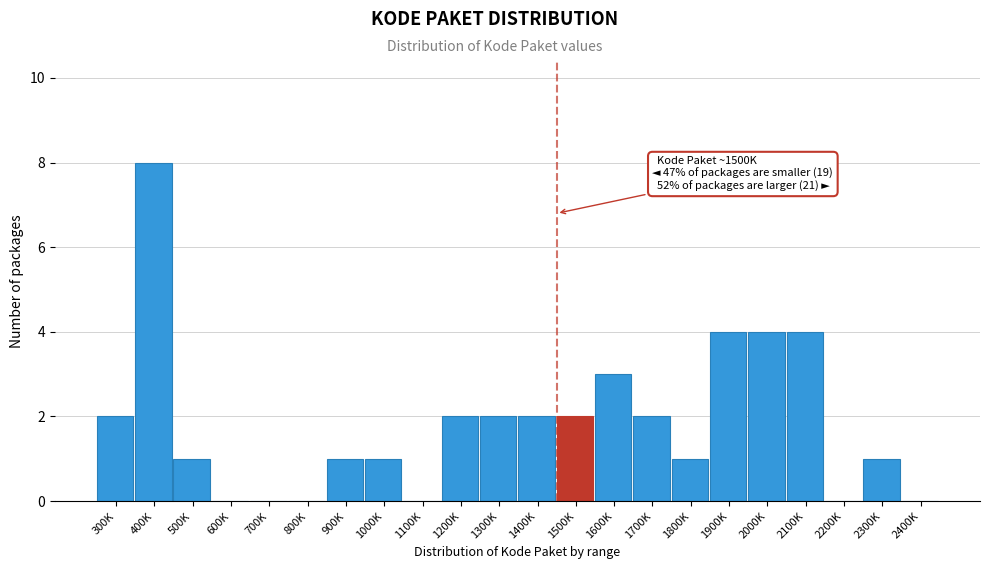

Reading left to right, list all the values displayed in this chart.

300K=2	400K=8	500K=1	600K=0	700K=0	800K=0	900K=1	1000K=1	1100K=0	1200K=2	1300K=2	1400K=2	1500K=2	1600K=3	1700K=2	1800K=1	1900K=4	2000K=4	2100K=4	2200K=0	2300K=1	2400K=0